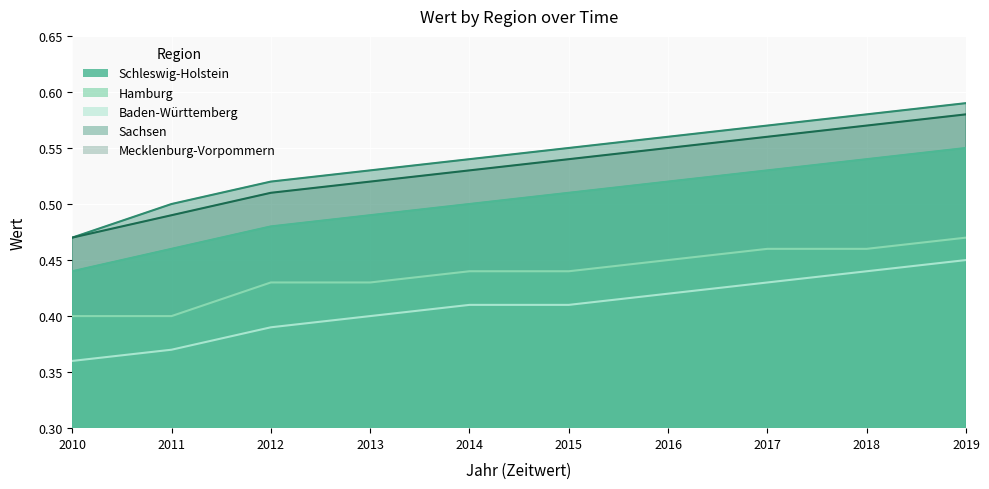

How many data points does each series have?

10